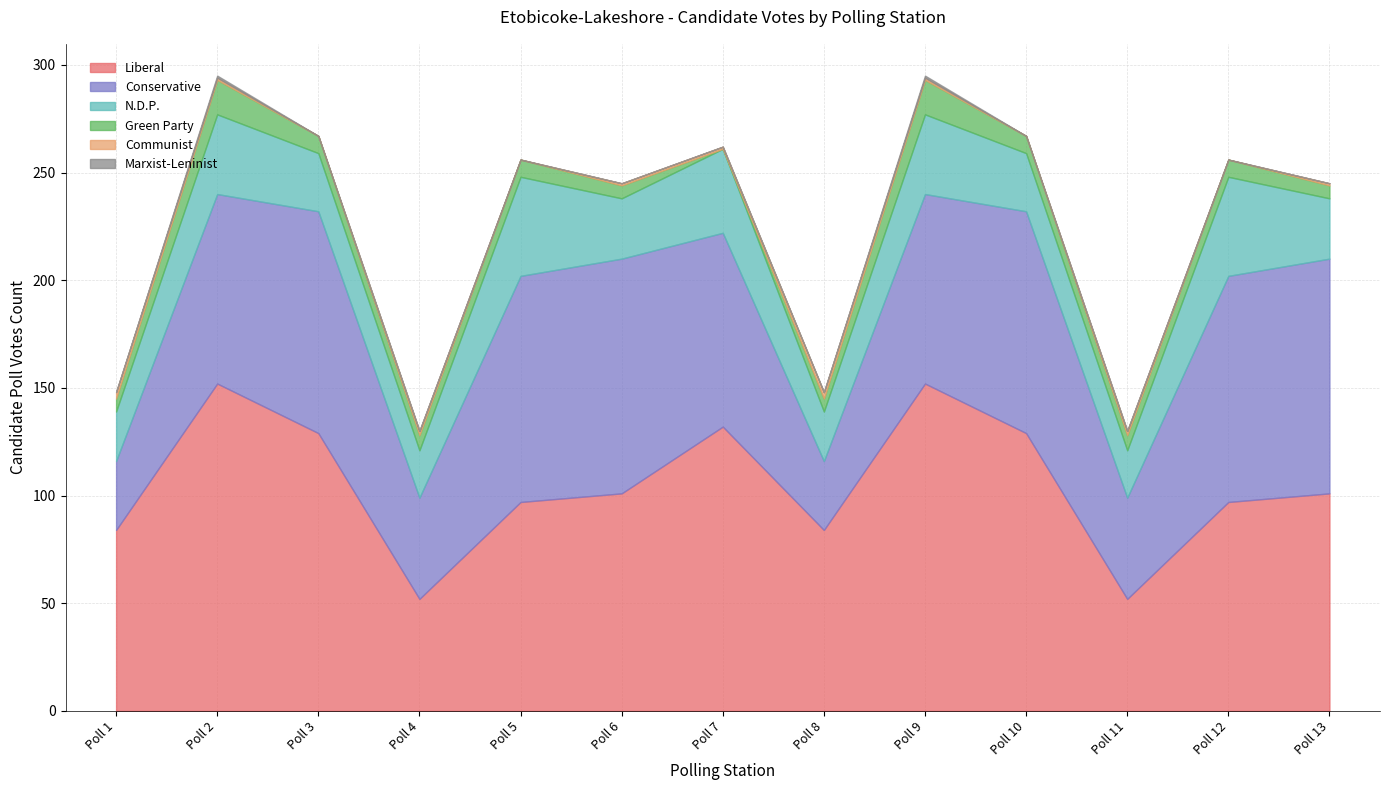

Where is the first local maximum for Liberal?

Poll 2